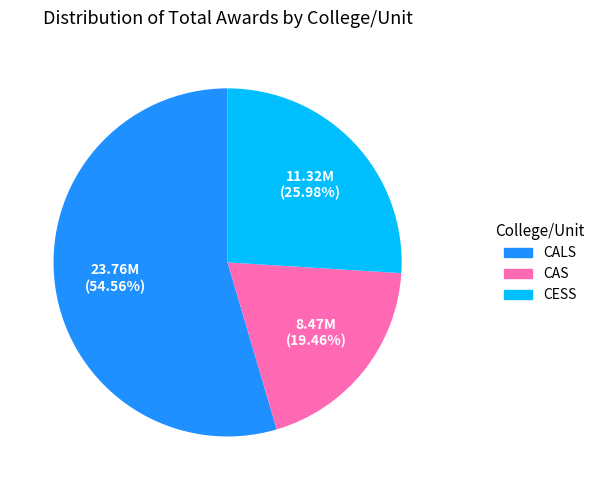

Is there a majority slice in this chart?

Yes